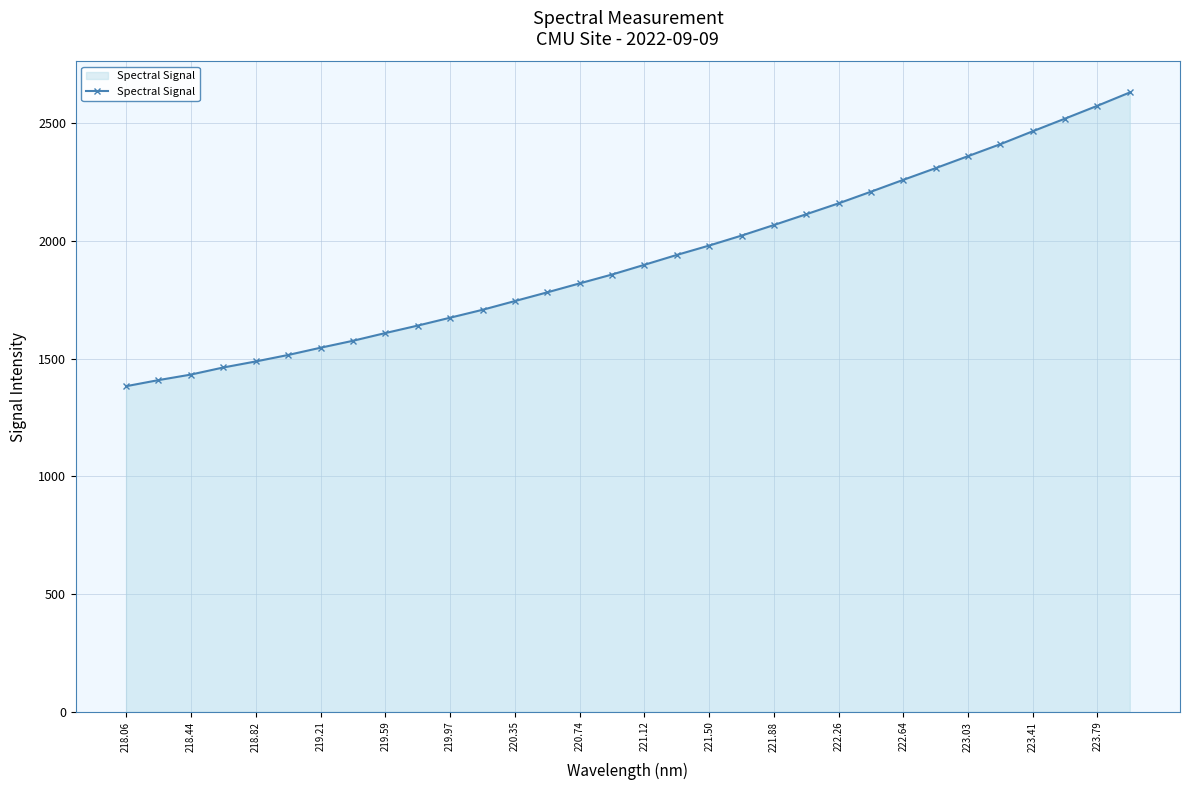

What is the value of the 24th point from the left?

2208.4